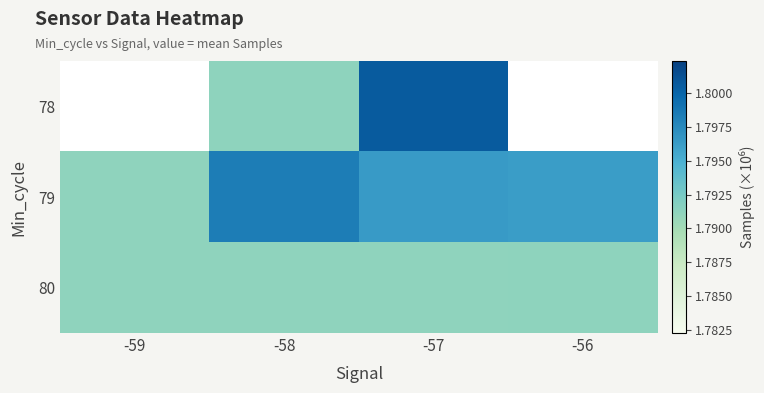

How many 80 values are between 1 and 2?

4